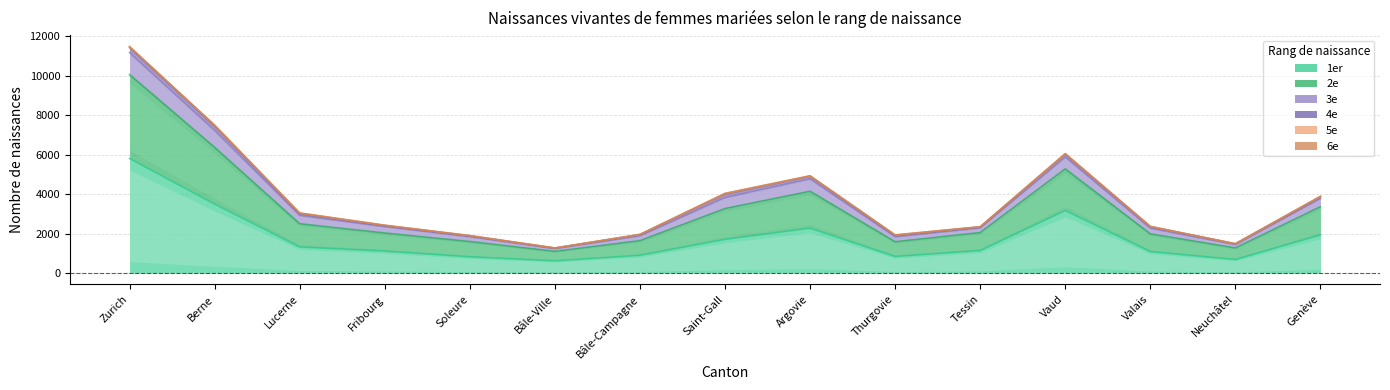

The value of 2e at Soleure is 1901. True or false?

True